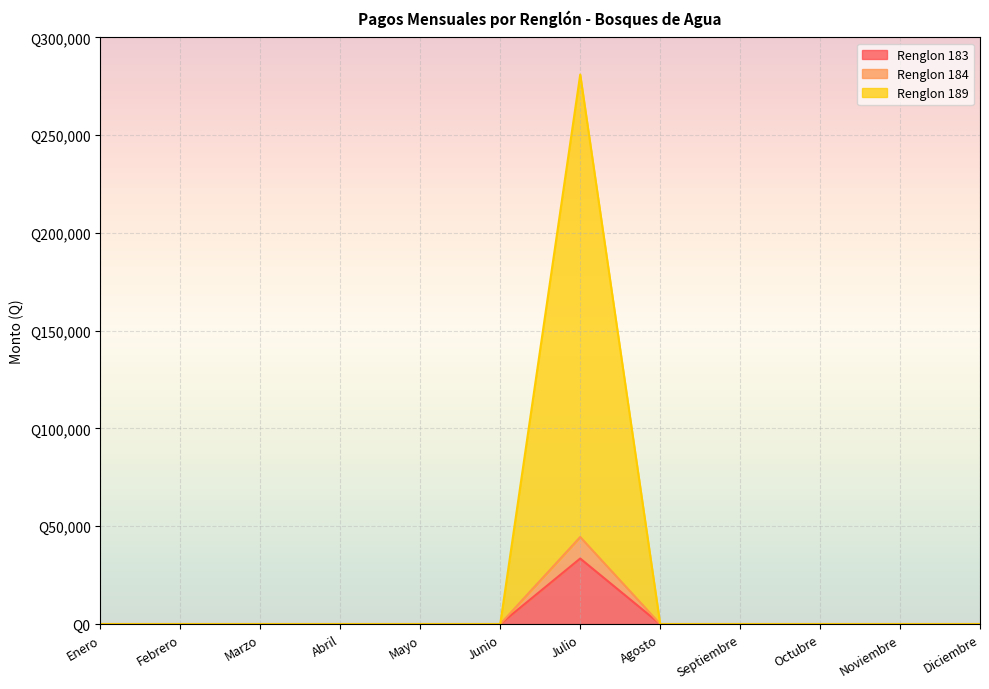

Which has a higher value, Agosto or Marzo?

Agosto